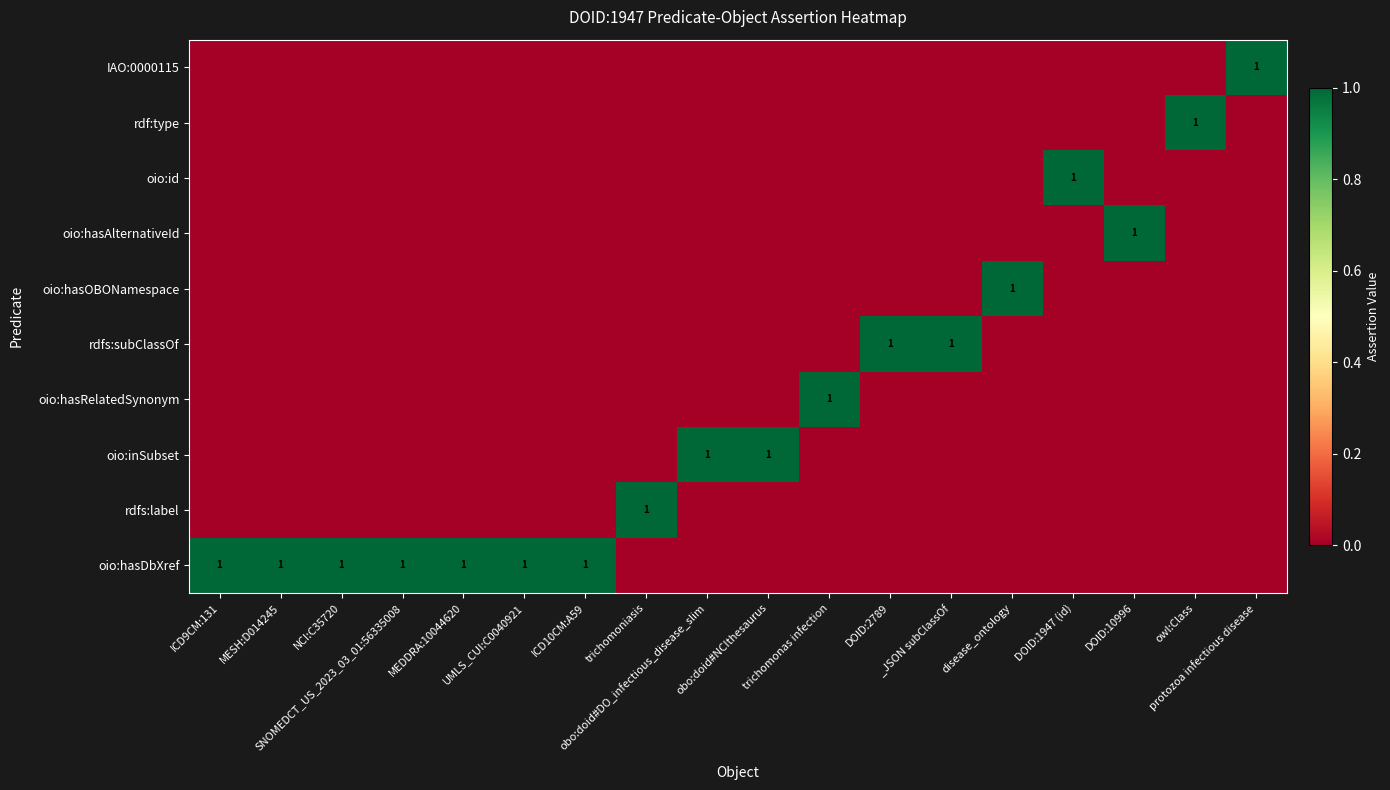

How many categories are shown in the chart?

18